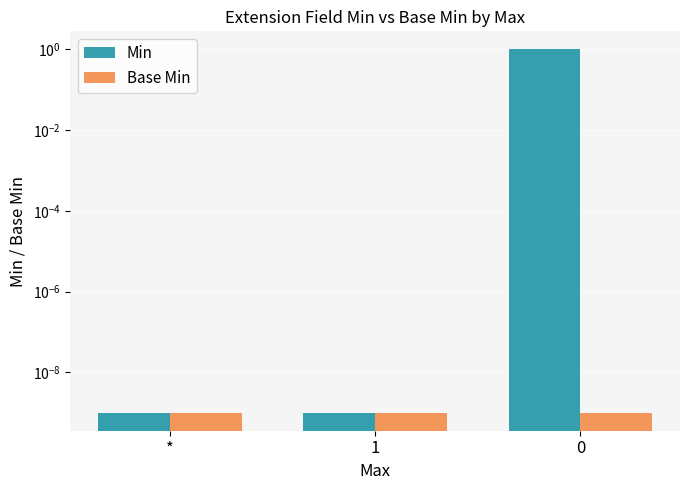

Where is Base Min nearest to the value 0?

*